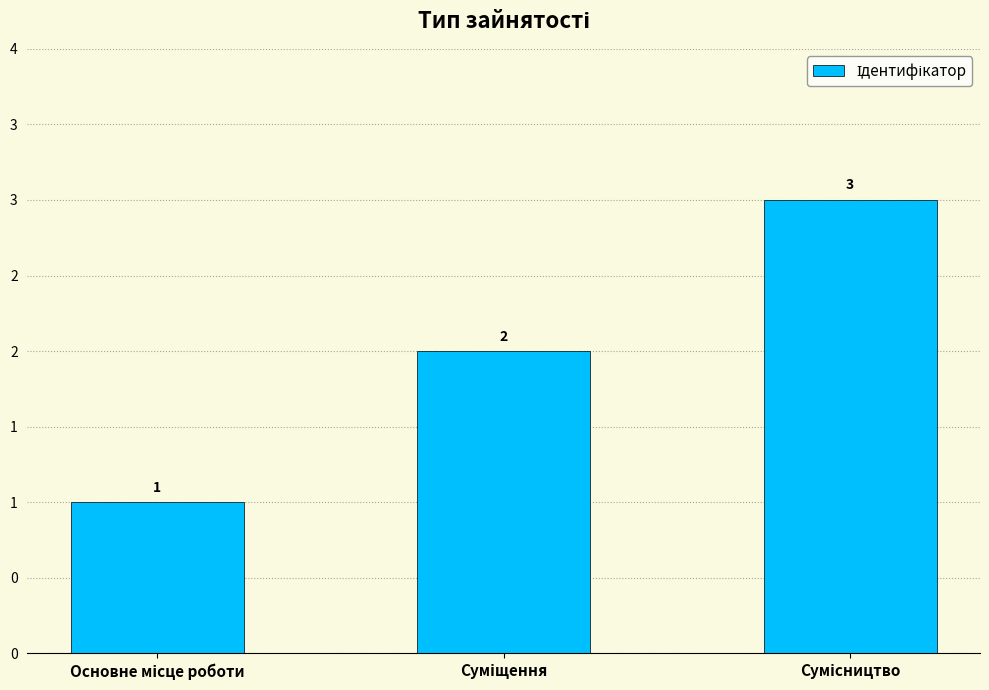

Where is the data nearest to the value 2?

Суміщення